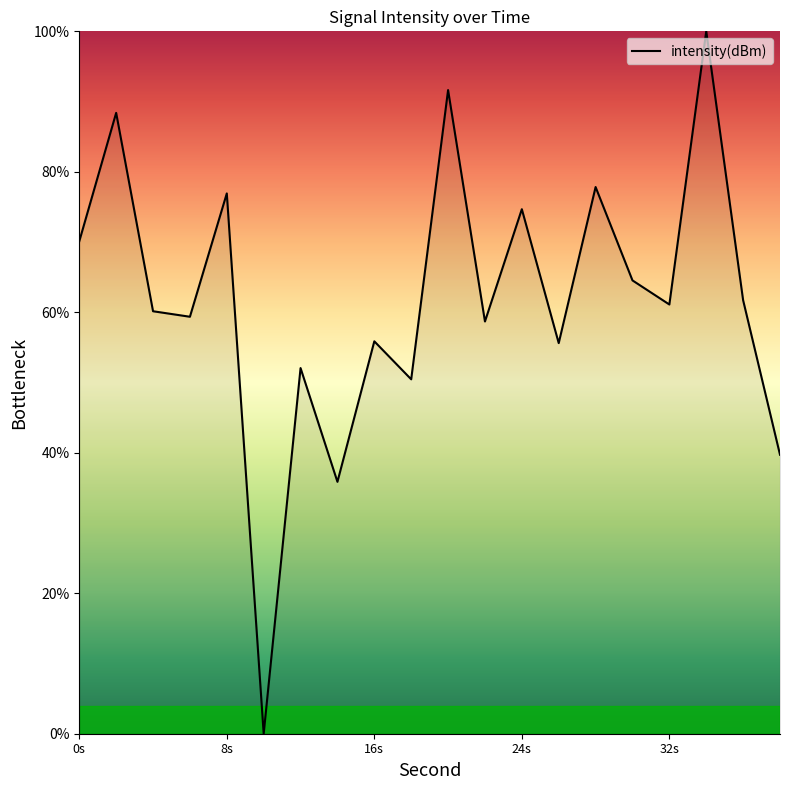

What is the difference between the maximum and minimum values?

100.0